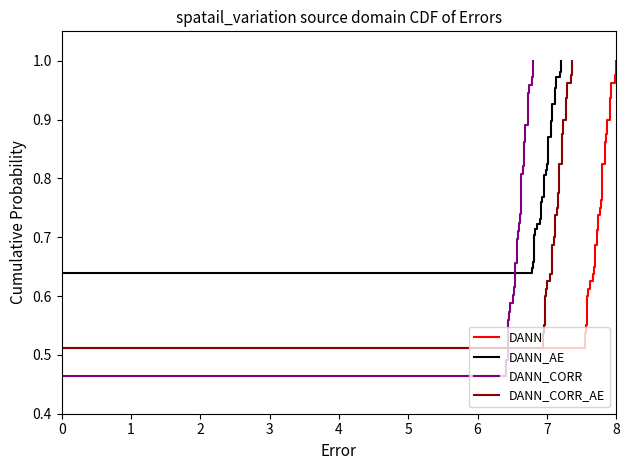

What is the value of the DANN_CORR_AE point at the 25th from the left?

0.8